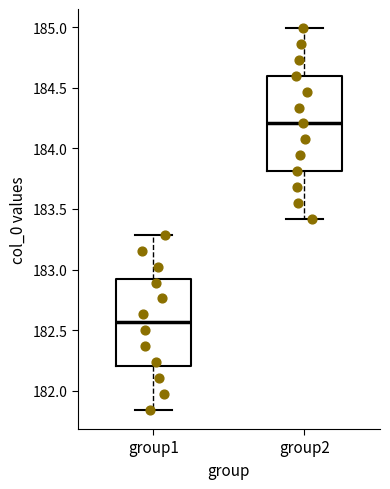

Which box is the tallest, from its lower edge to its upper edge?

group2